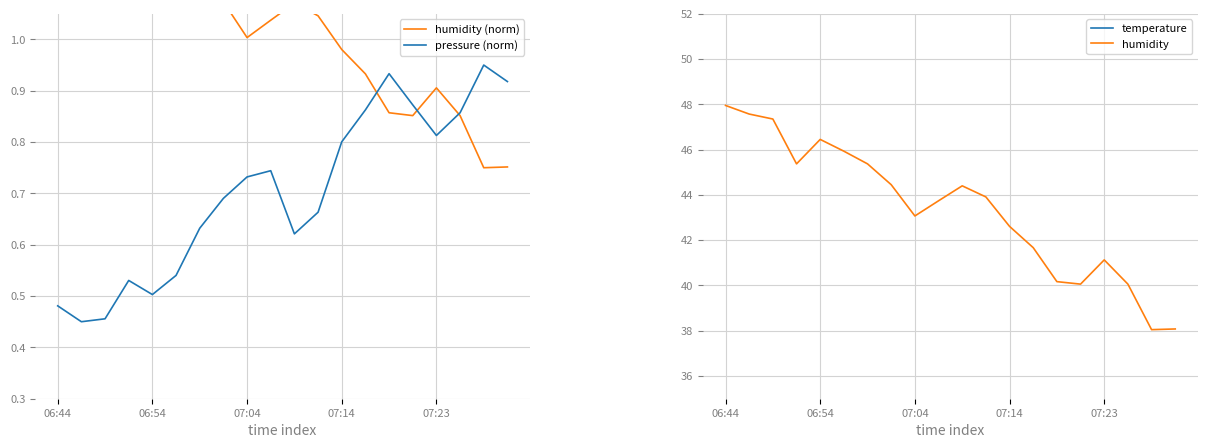

Is it true that pressure (norm) equals 1.1 at 07:14?

False